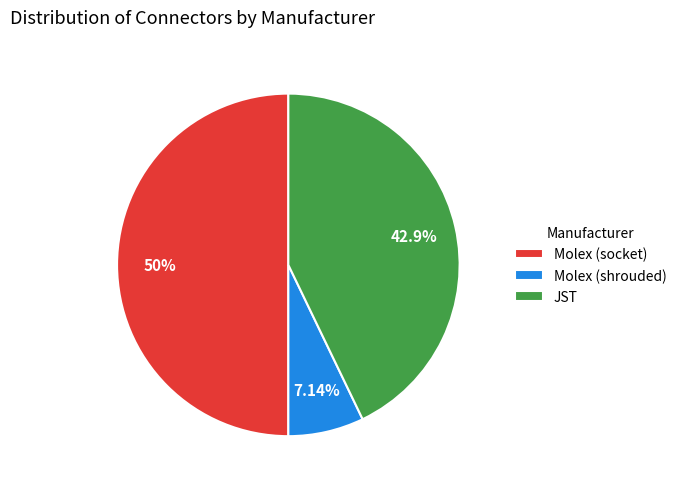

To the nearest percent, what is the average slice percentage?

33%